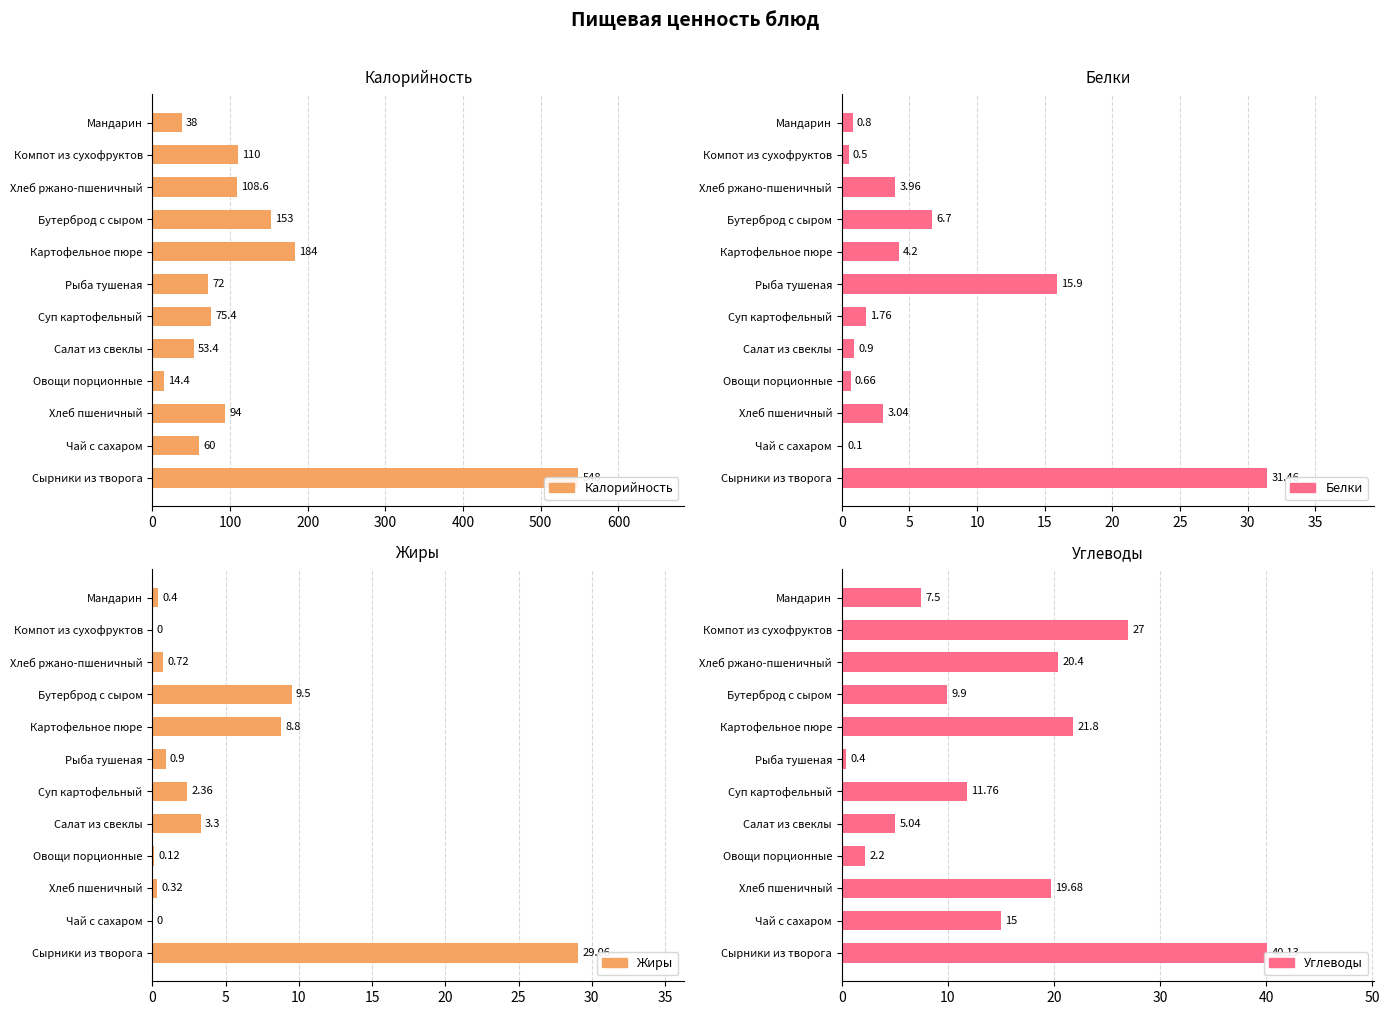

What are all the series names shown in the legend?

Калорийность, Белки, Жиры, Углеводы